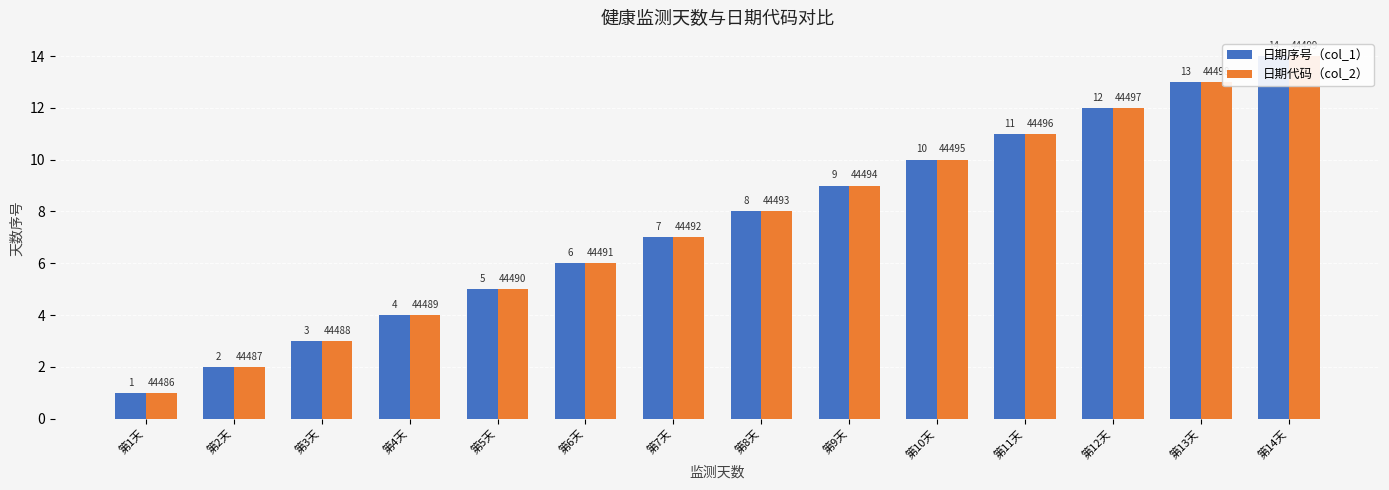

What is the difference between the maximum and minimum values in the 日期序号（col_1） series?

13